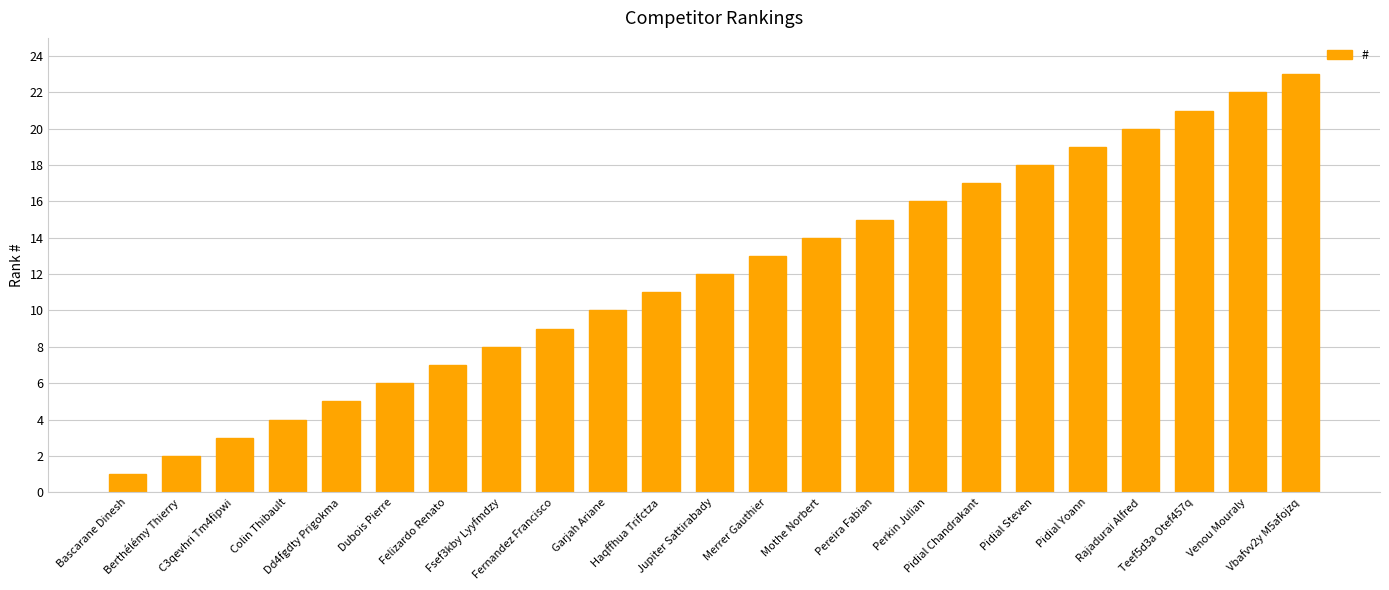

What is the change in value from Colin Thibault to Vbafvv2y M5afojzq?

+19